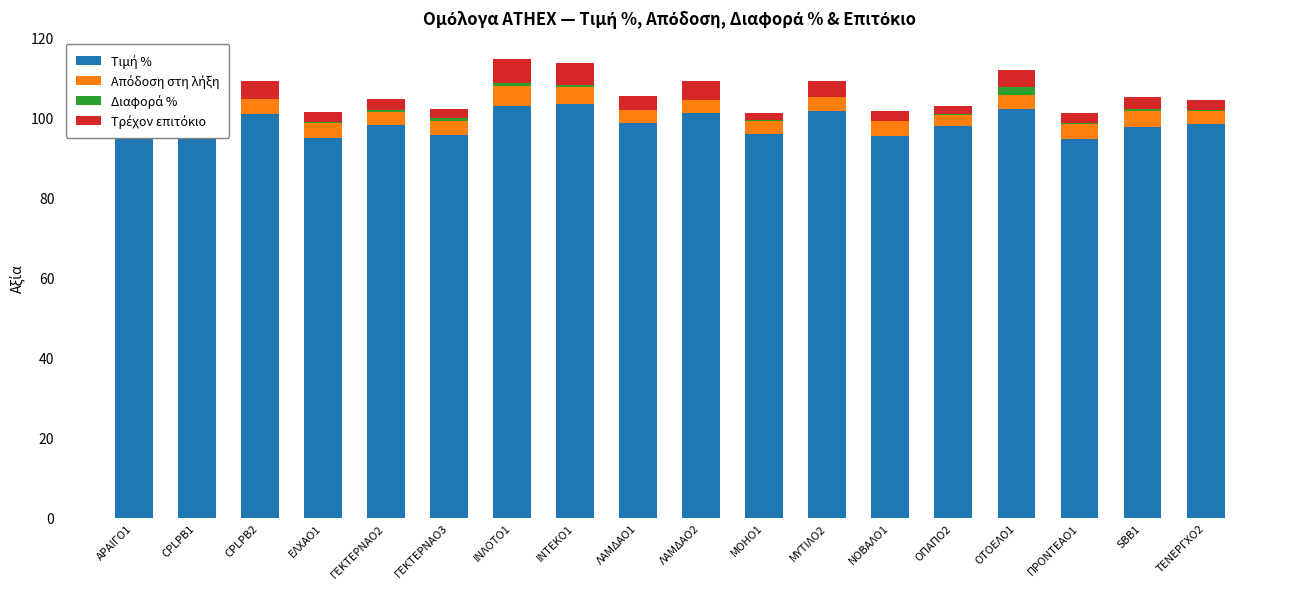

At ΝΟΒΑΛΟ1, list the series in order from smallest to largest.

Διαφορά %, Τρέχον επιτόκιο, Απόδοση στη λήξη, Τιμή %